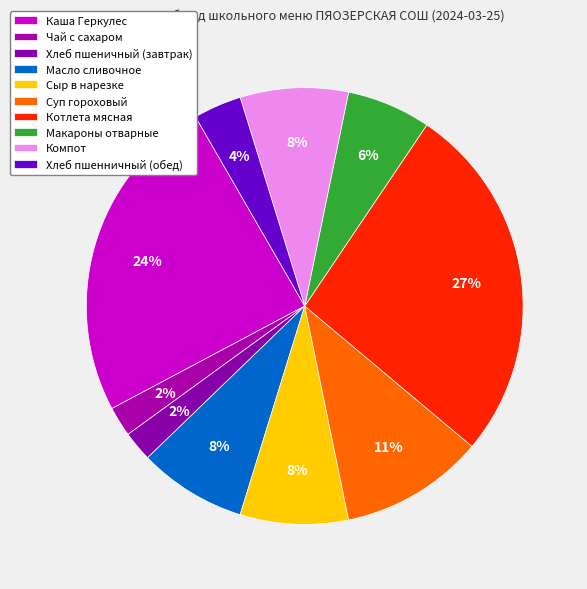

Is Хлеб пшеничный (завтрак) the majority of the pie?

No